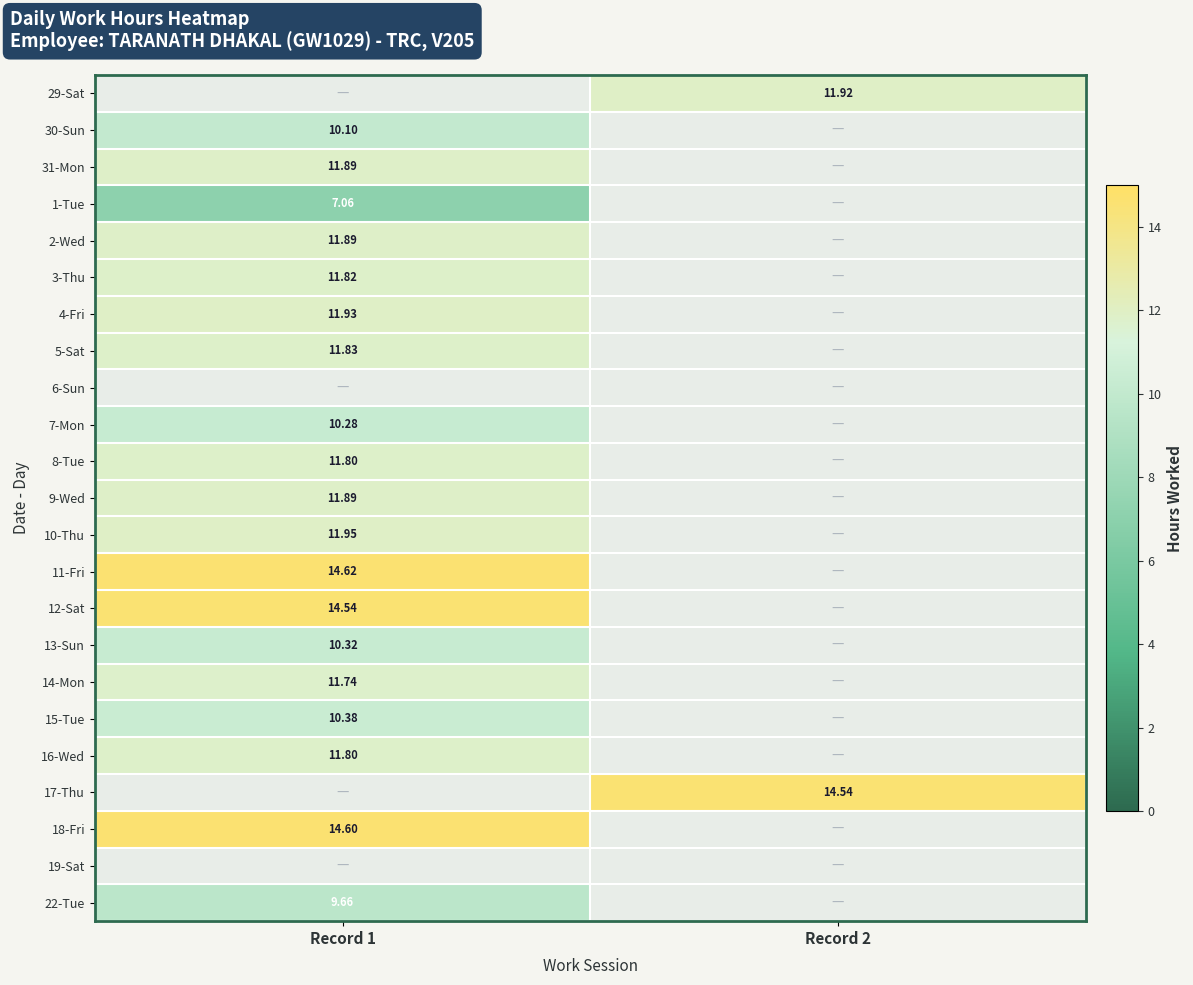

Is the value of 22-Tue at Record 1 greater than the value of 1-Tue at Record 1?

Yes